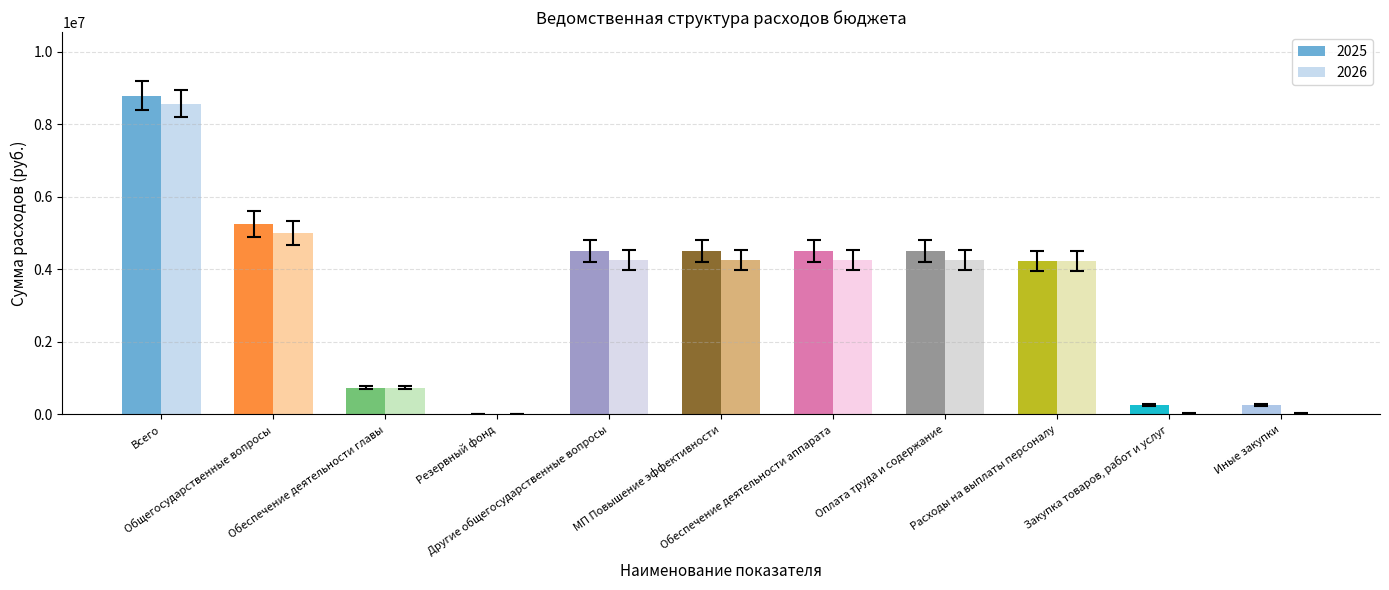

What is the maximum value shown in the chart?

8789781.2